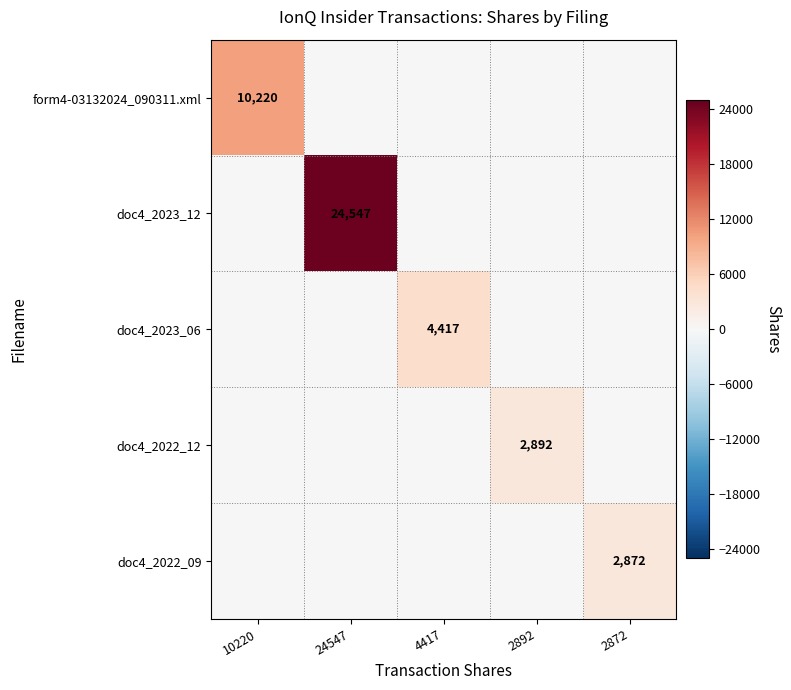

True or false: form4-03132024_090311.xml has a value of 10220 at 10220.

True